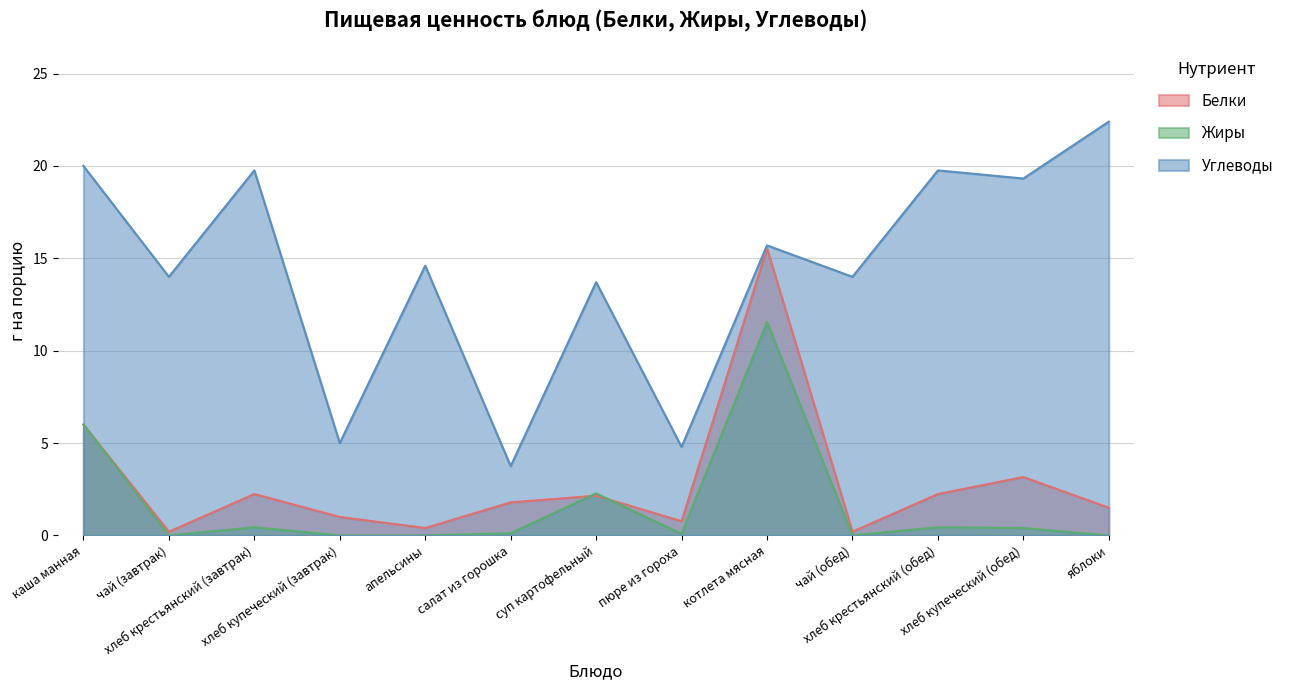

What is the greatest value displayed?

22.4